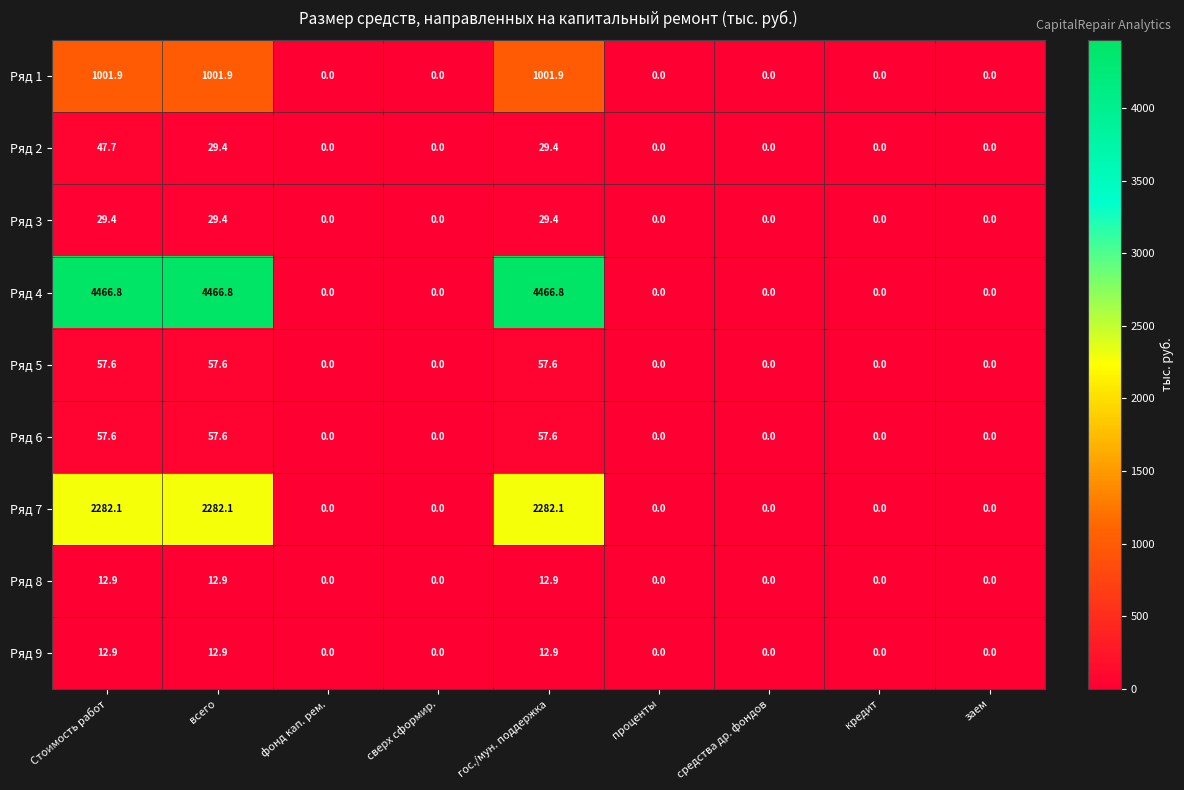

At which category is the sum across all series the highest?

Стоимость работ